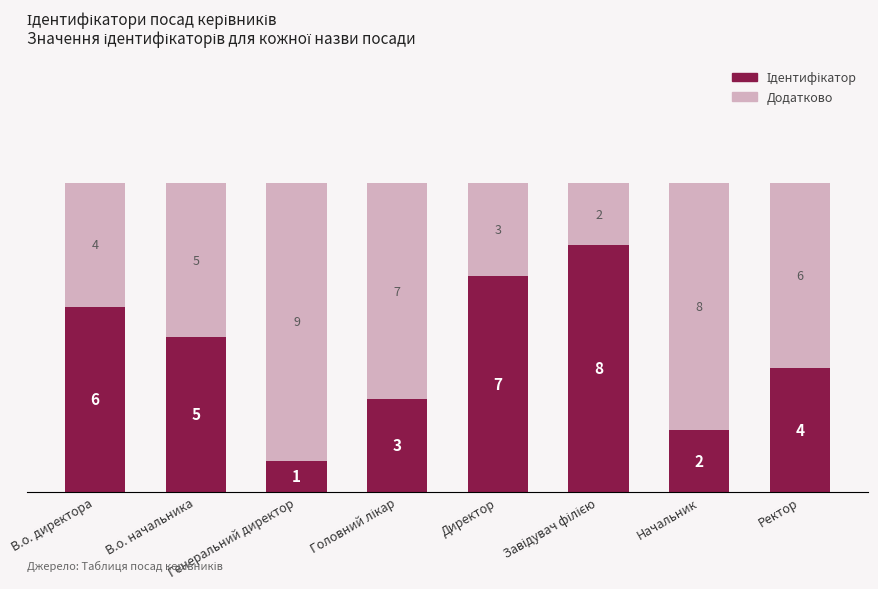

Are the bars horizontal?

No